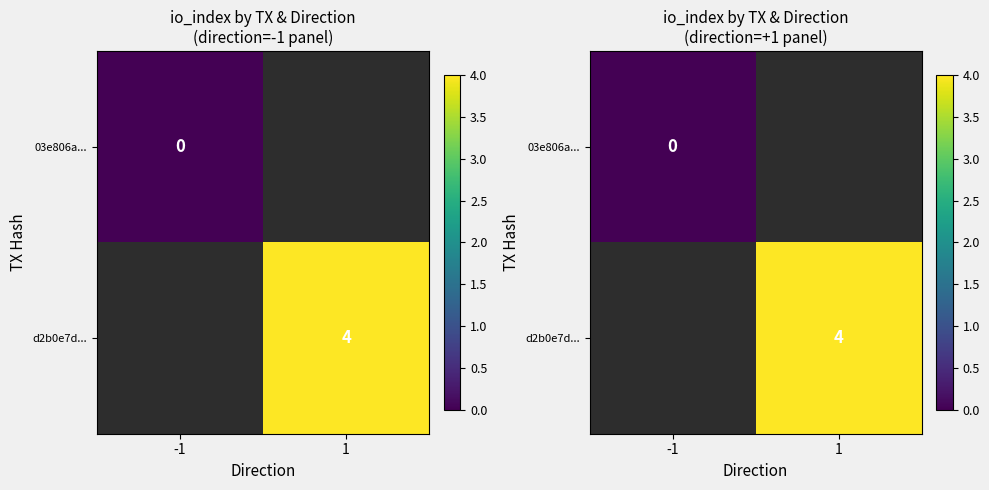

Count the number of categories in the chart.

2